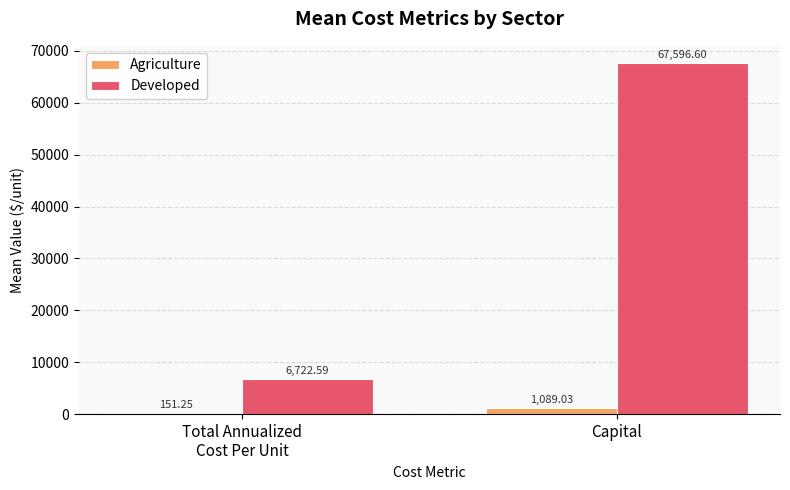

Where does the Agriculture series first go above 1089?

Capital